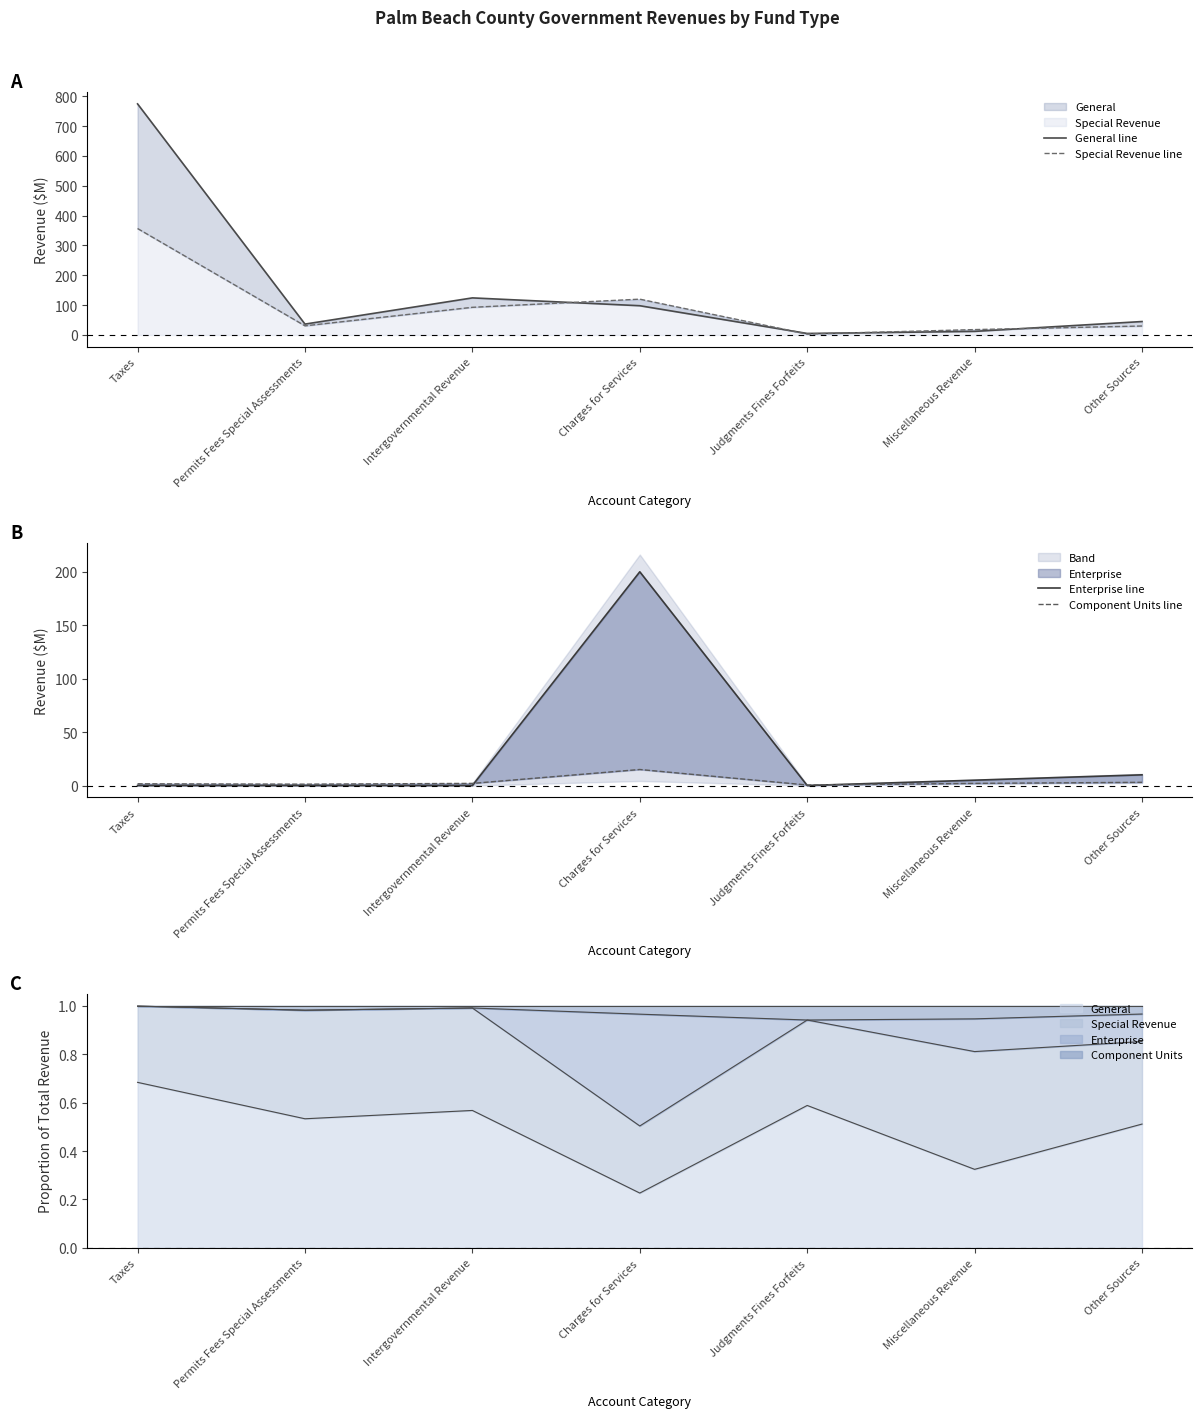

What position from the left is Judgments Fines Forfeits?

5